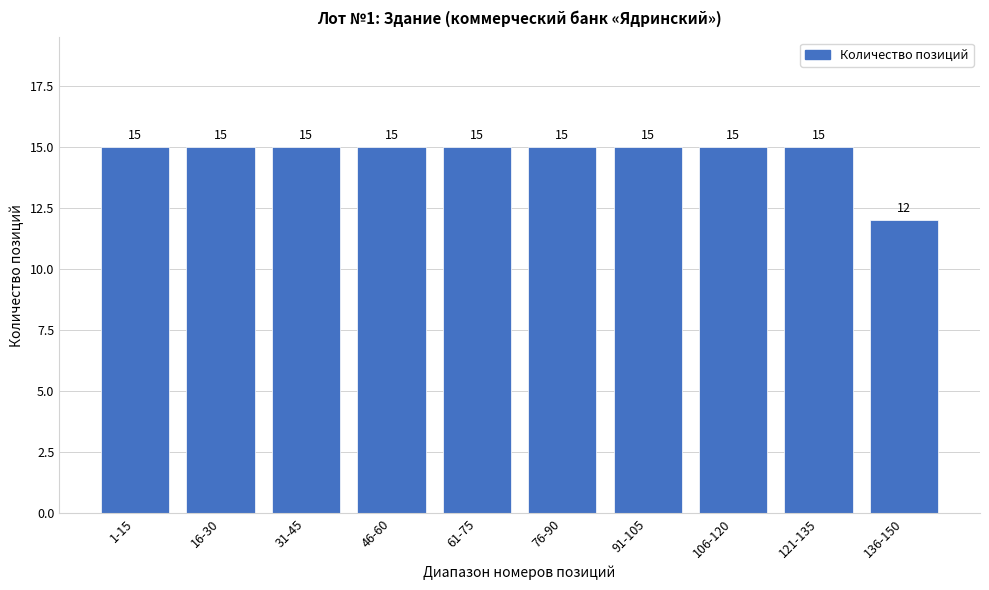

Reading left to right, transcribe all the data shown in this chart.

1-15=15	16-30=15	31-45=15	46-60=15	61-75=15	76-90=15	91-105=15	106-120=15	121-135=15	136-150=12